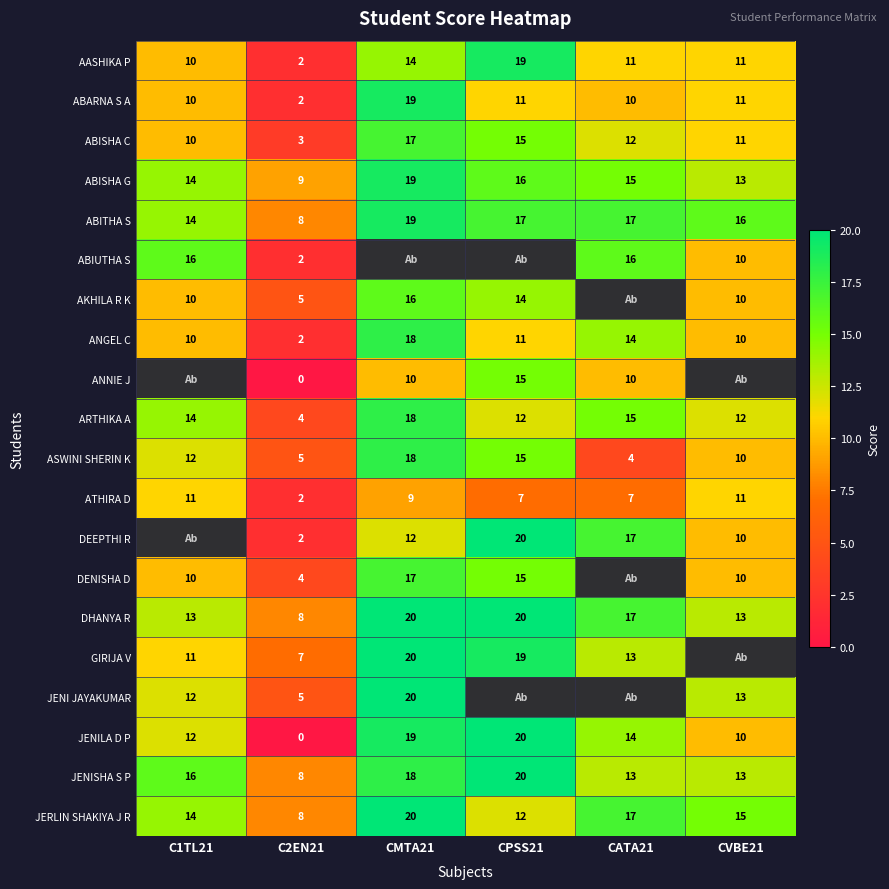

What is the sum of all JENILA D P values?

75